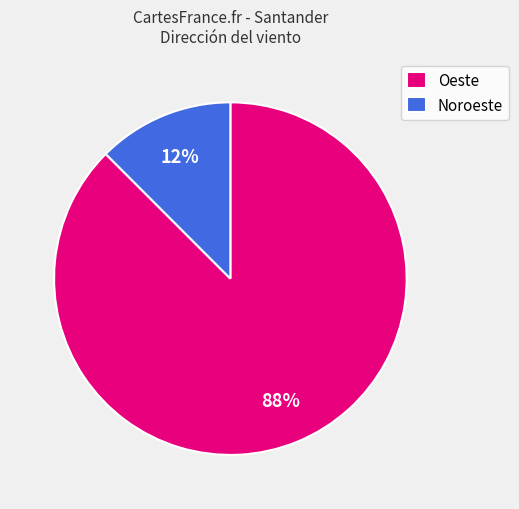

Is it true that Noroeste is 1% of the pie?

False